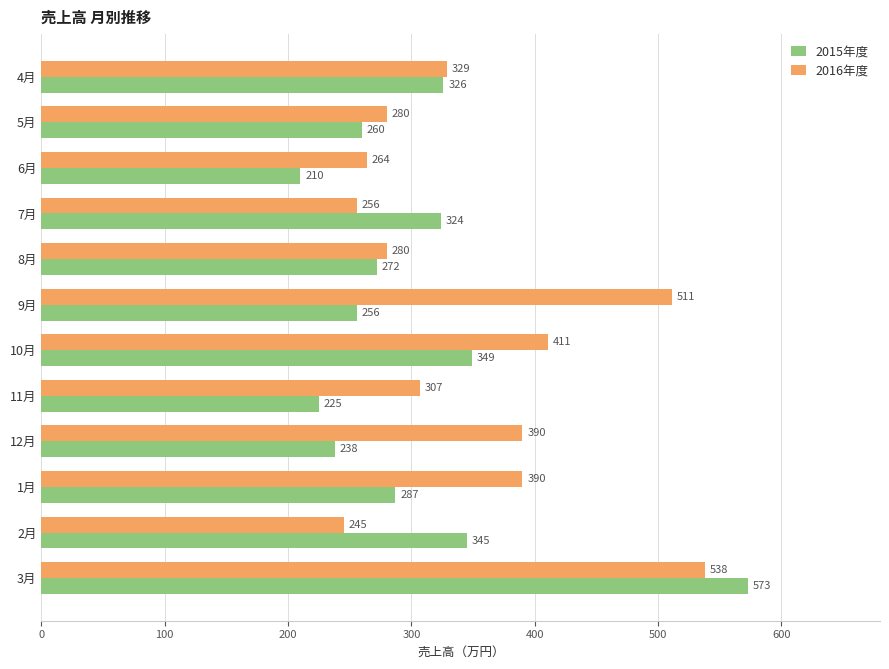

What is the maximum value shown in the chart?

573